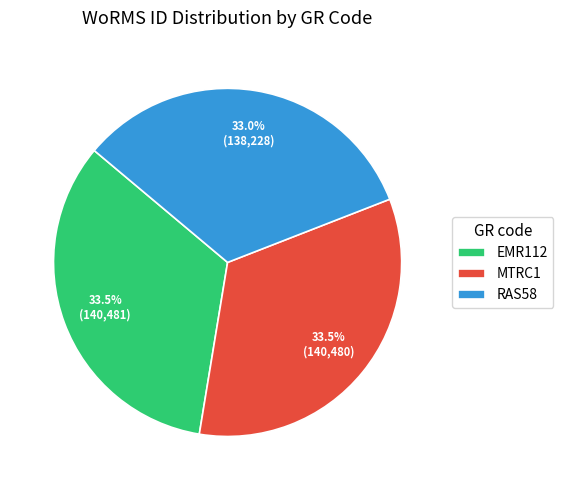

Is there a majority slice in this chart?

No